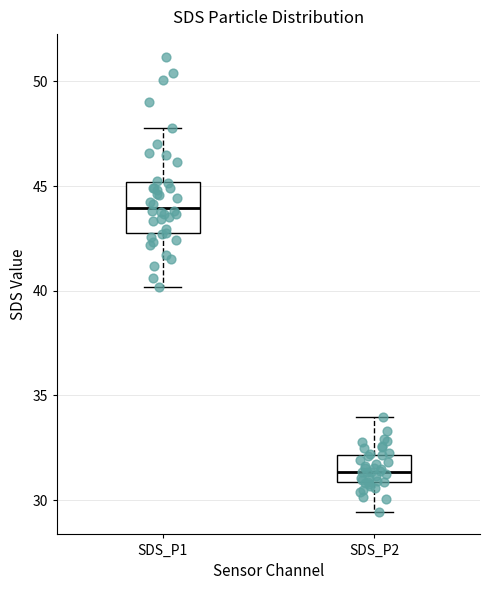

Which box has the lowest median line?

SDS_P2